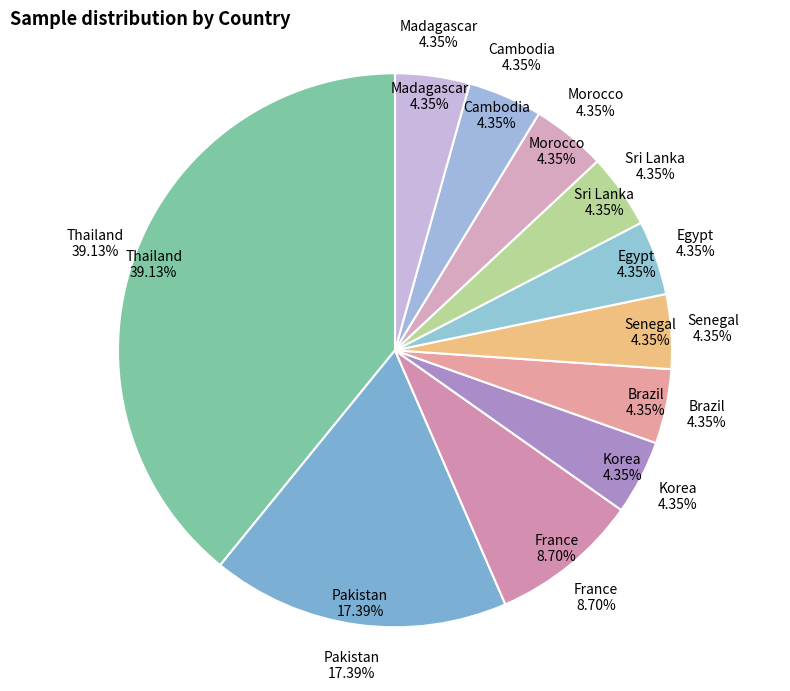

Is the sum of Sri Lanka and Thailand greater than half?

No